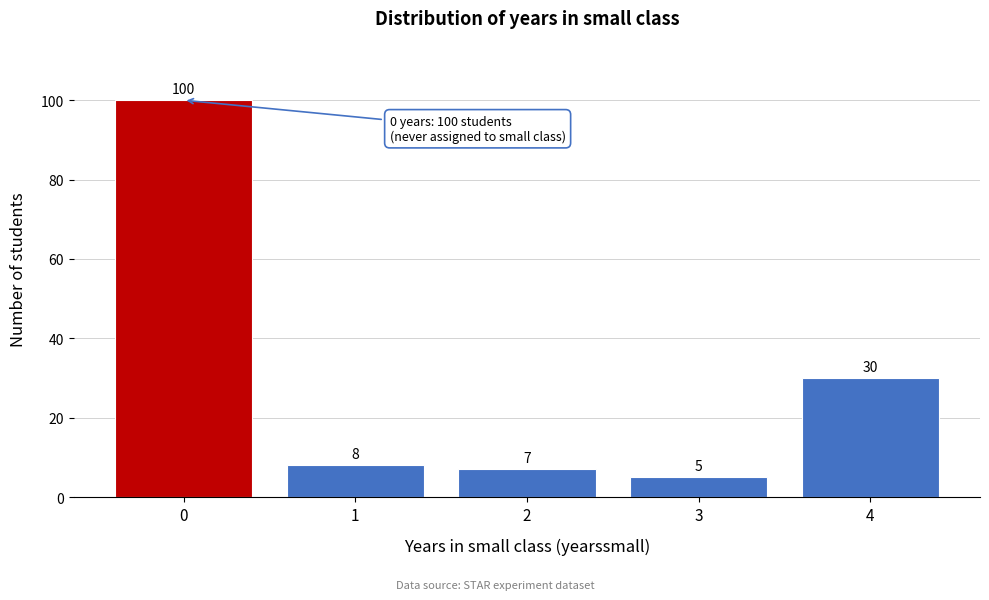

Reading right to left, transcribe all the data shown in this chart.

4=30	3=5	2=7	1=8	0=100